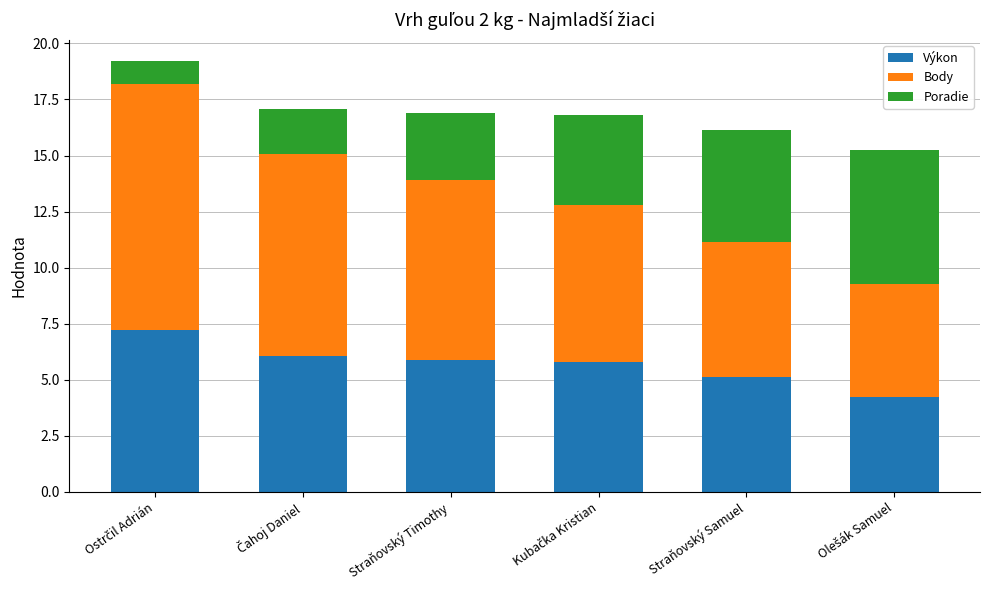

Are the bars horizontal?

No